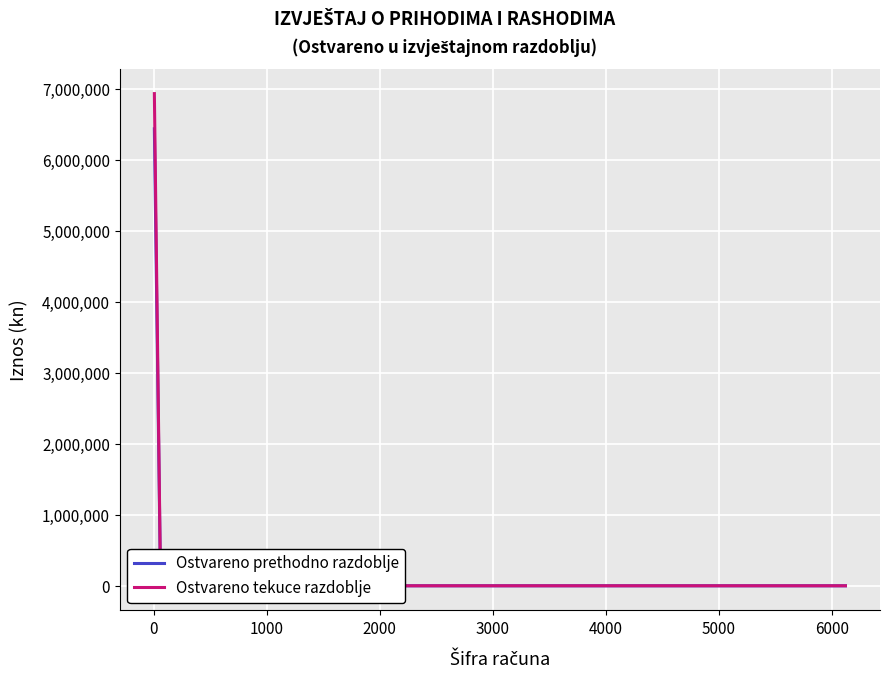

True or false: Ostvareno tekuce razdoblje has more than 1 points higher than both neighbors.

False